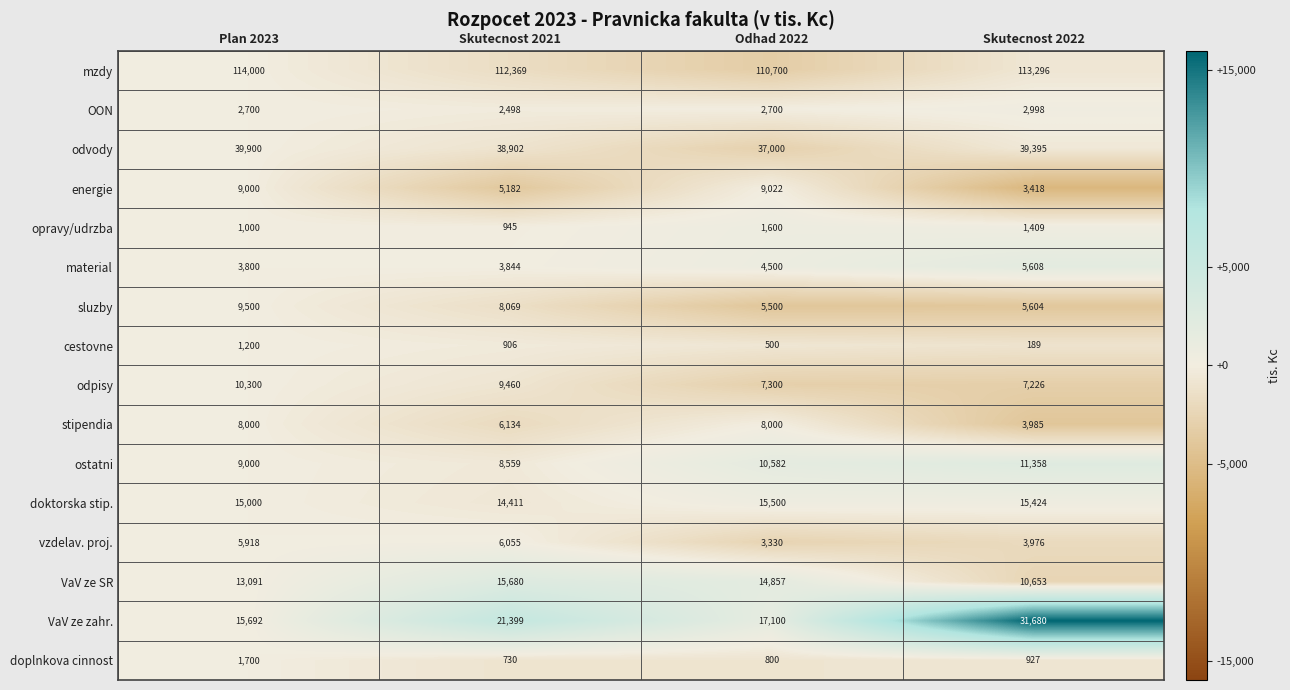

Count the number of categories in the chart.

4